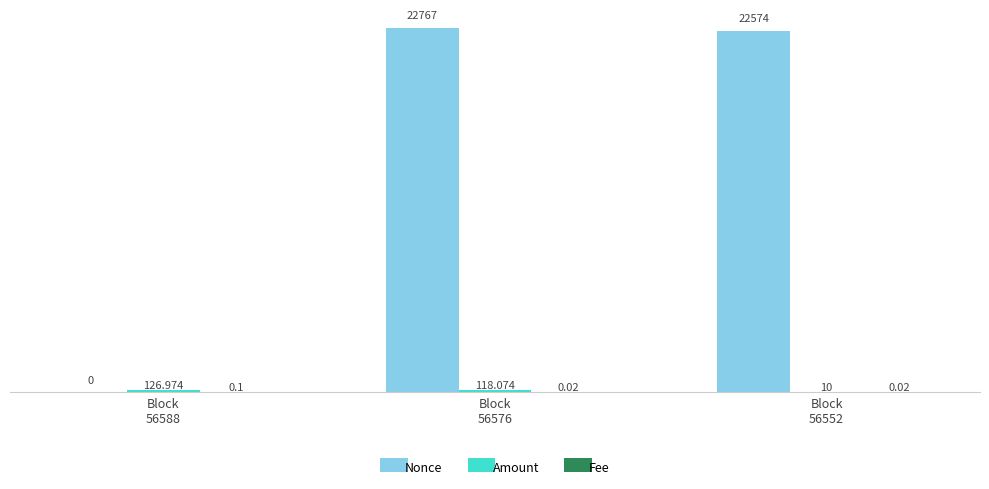

Are the bars horizontal?

No